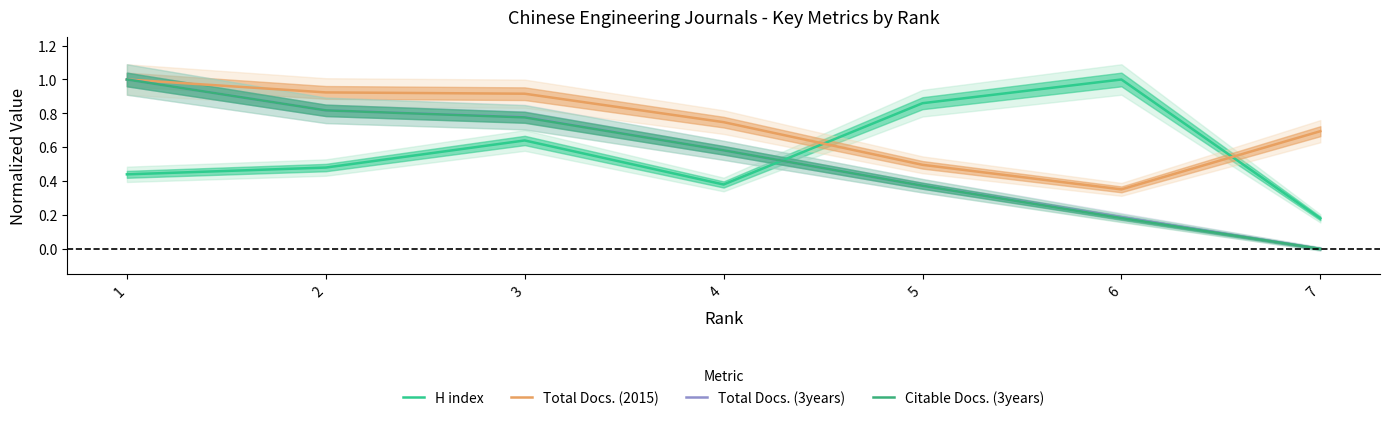

Which label corresponds to the largest value in the chart?

6